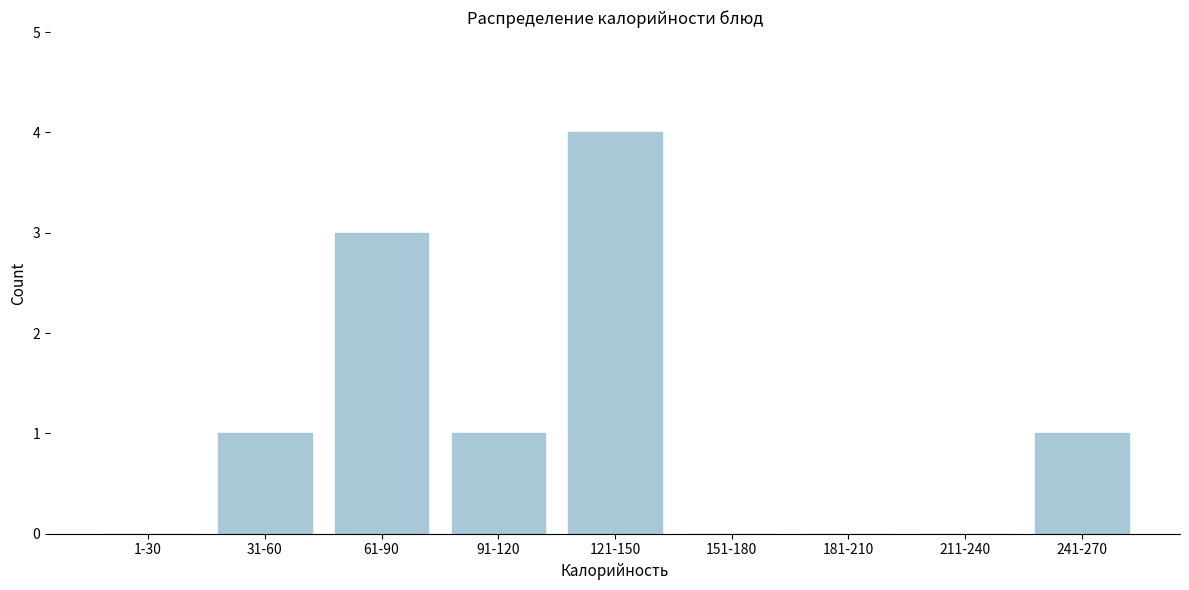

Reading right to left, transcribe all the data shown in this chart.

241-270=1	211-240=0	181-210=0	151-180=0	121-150=4	91-120=1	61-90=3	31-60=1	1-30=0